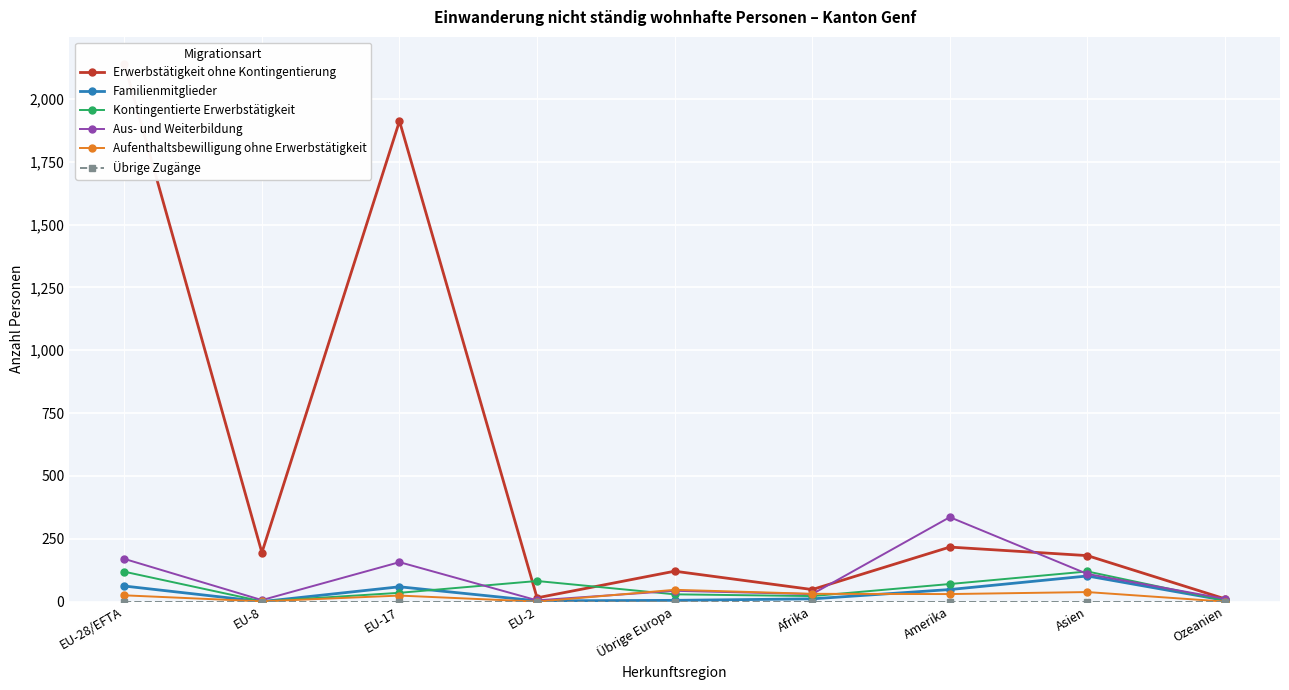

What is the difference between the highest and lowest values at Amerika?

336